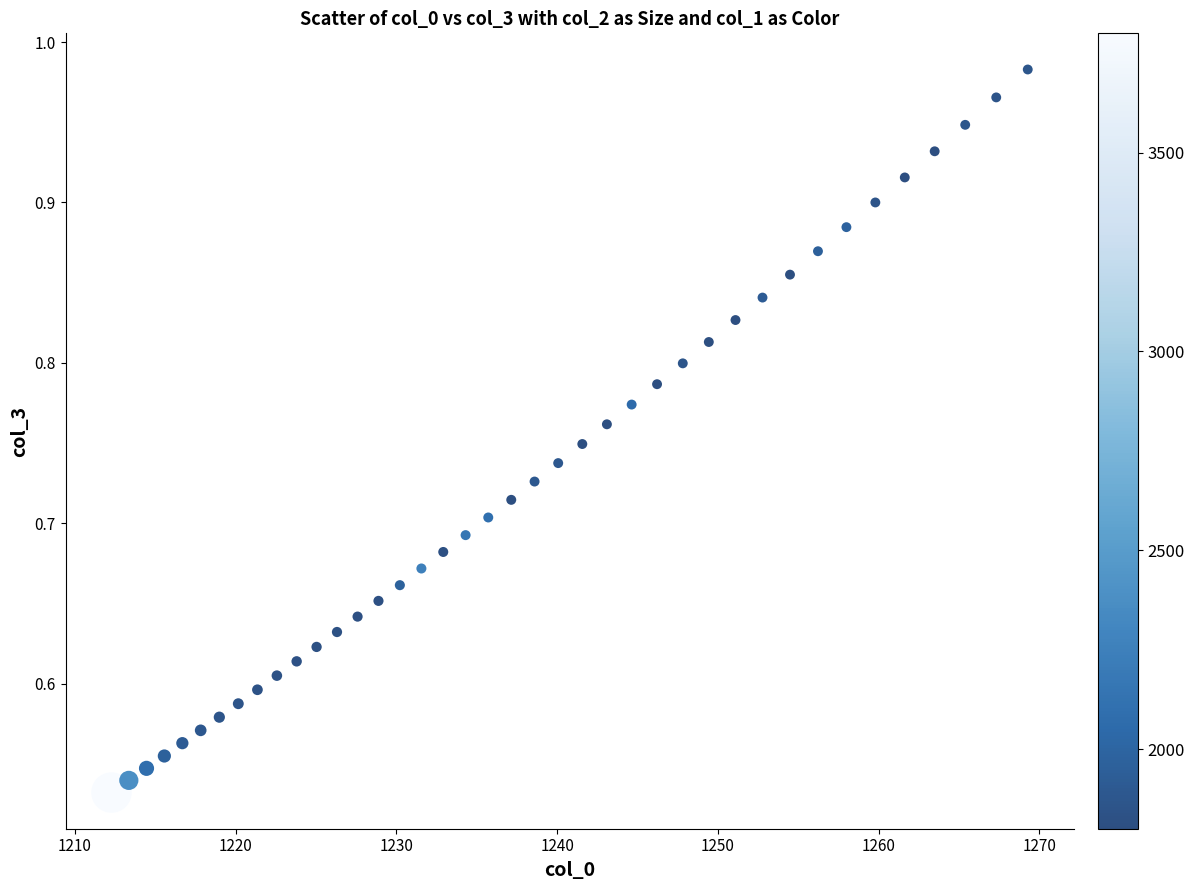

What is the range of X values (max minus min)?

57.0